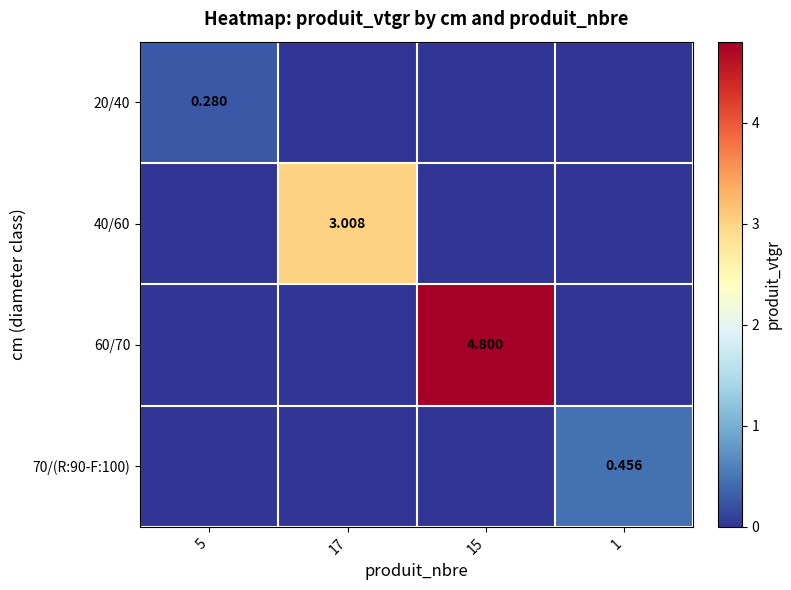

Which label corresponds to the smallest value in the chart?

17